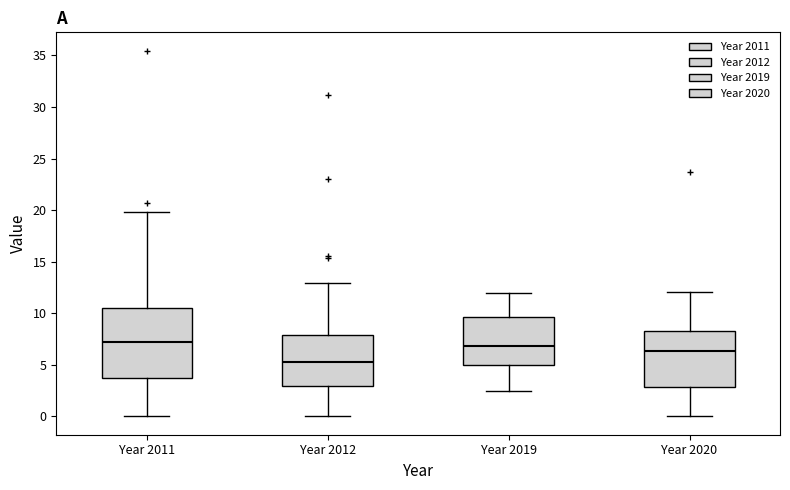

Reading left to right, read every box against the y-axis: the position of its median line, the range the box covers, and the ends of its whiskers. The values are not printed on the chart, so give them approximately, as read against the axis.

Year 2011: median 7.0, box 3.5 to 10.5, whiskers 0.0 to 20.0
Year 2012: median 5.5, box 3.0 to 8.0, whiskers 0.0 to 13.0
Year 2019: median 7.0, box 5.0 to 9.5, whiskers 2.5 to 12.0
Year 2020: median 6.5, box 3.0 to 8.5, whiskers 0.0 to 12.0